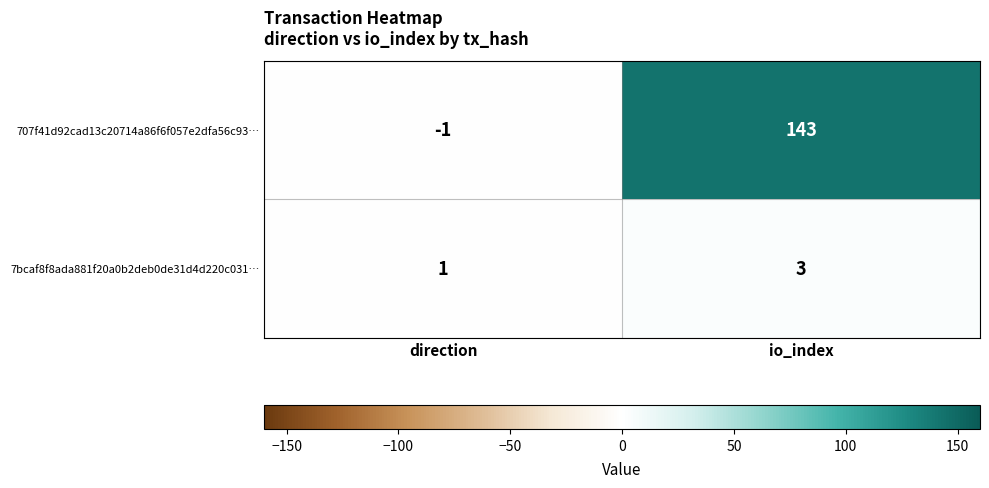

The value of 707f41d92cad13c20714a86f6f057e2dfa56c93… at io_index is 29. True or false?

False